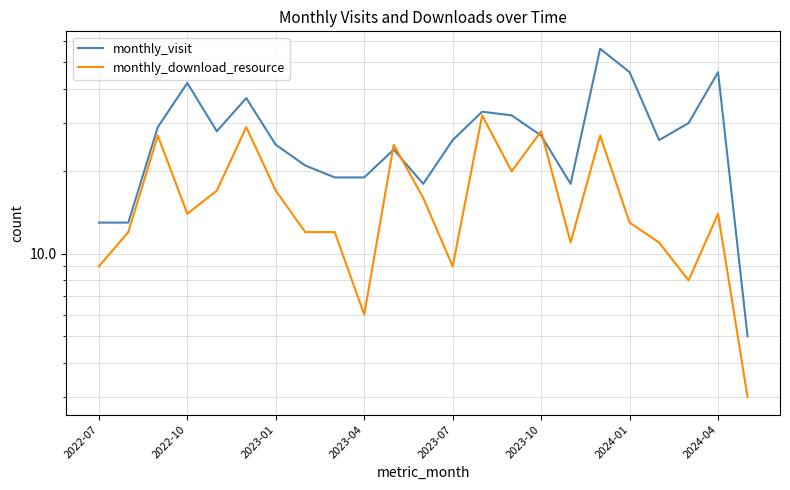

What is the difference between the second highest and minimum values in the monthly_visit series?

41